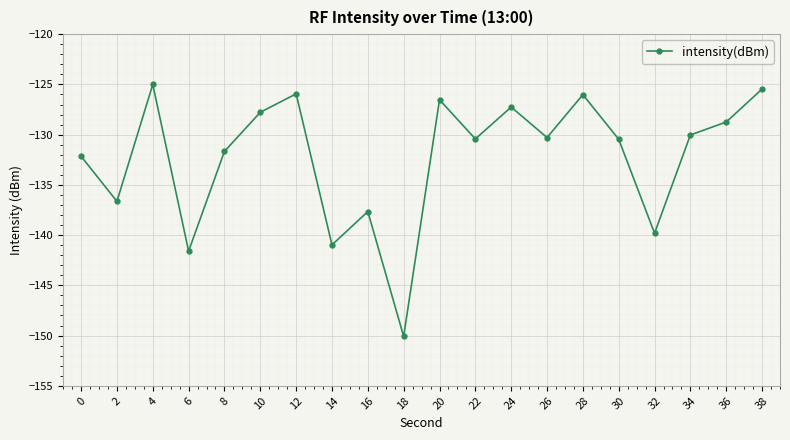

Where does the data first go above -130?

4